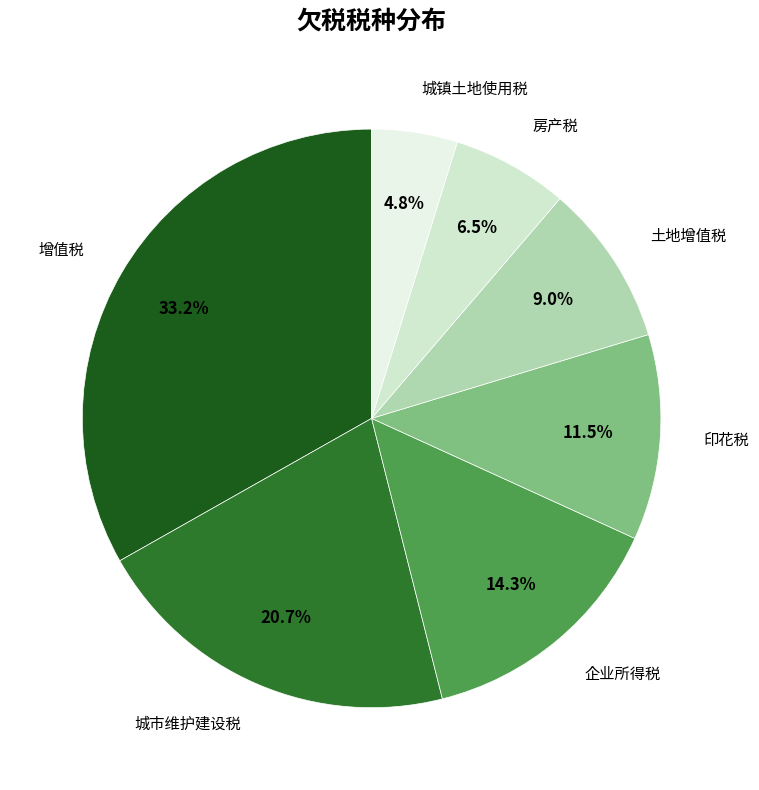

The 城镇土地使用税 slice represents 5% of the pie. True or false?

True